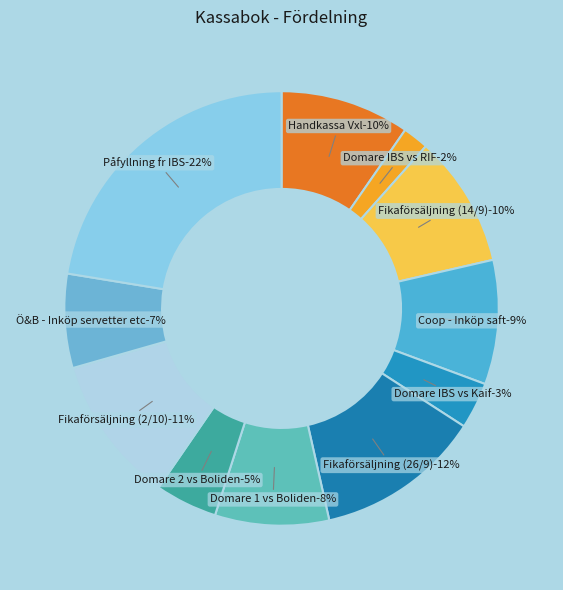

Which slice is the largest?

Påfyllning fr IBS